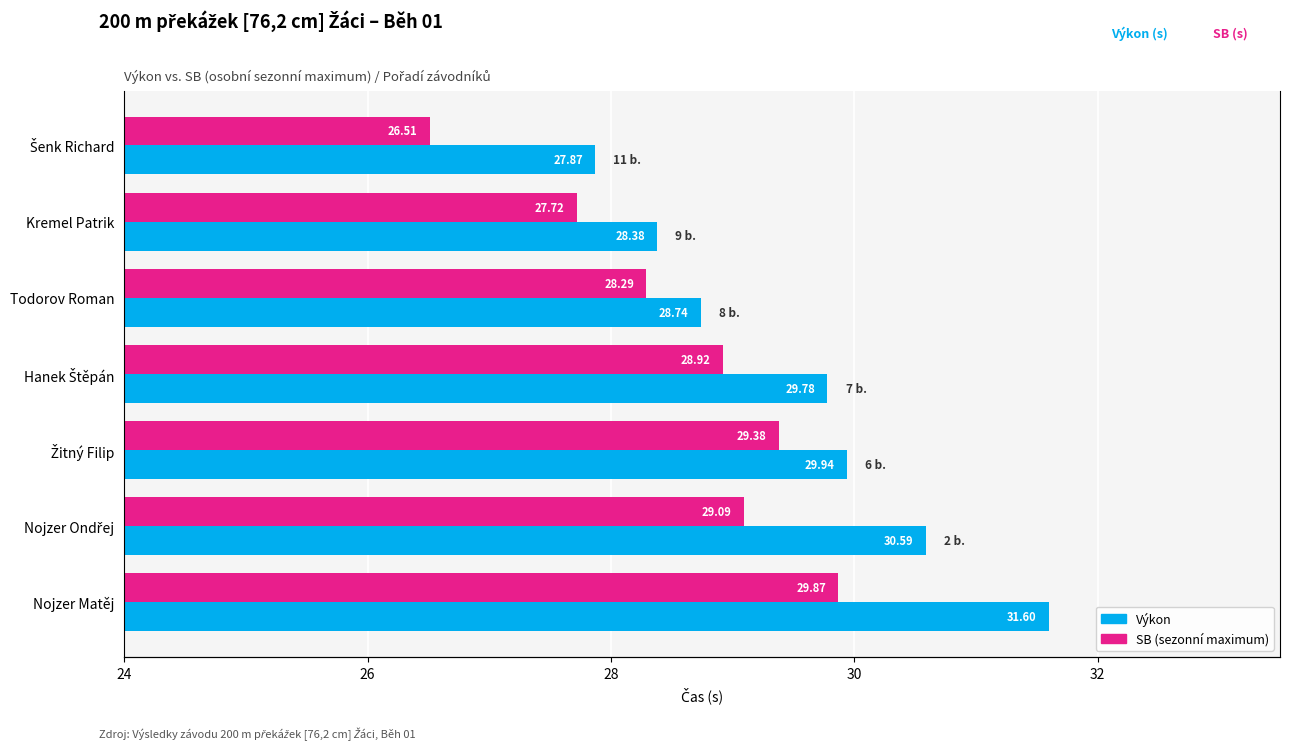

How many distinct data groups are displayed?

2